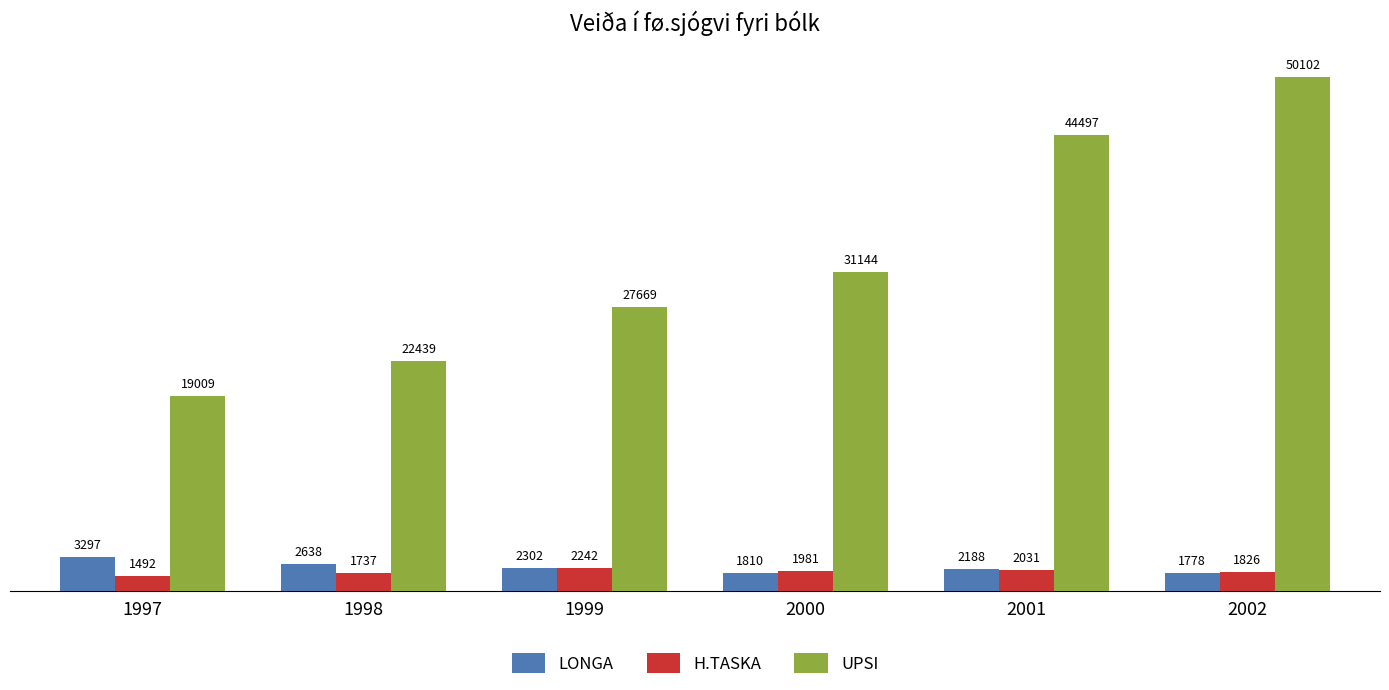

At which label does LONGA reach its peak?

1997